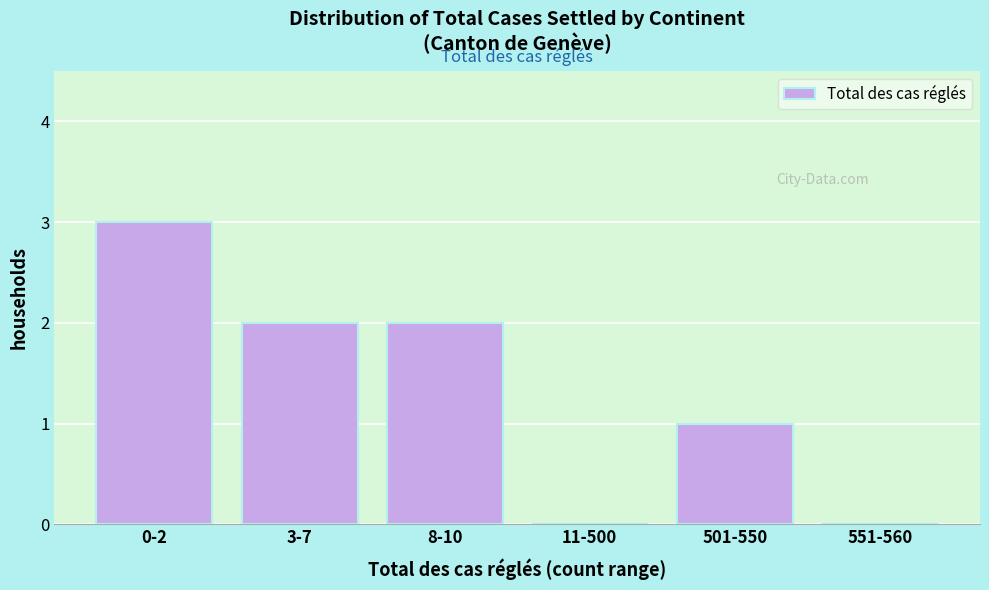

Reading left to right, transcribe all the data shown in this chart.

0-2=3	3-7=2	8-10=2	11-500=0	501-550=1	551-560=0